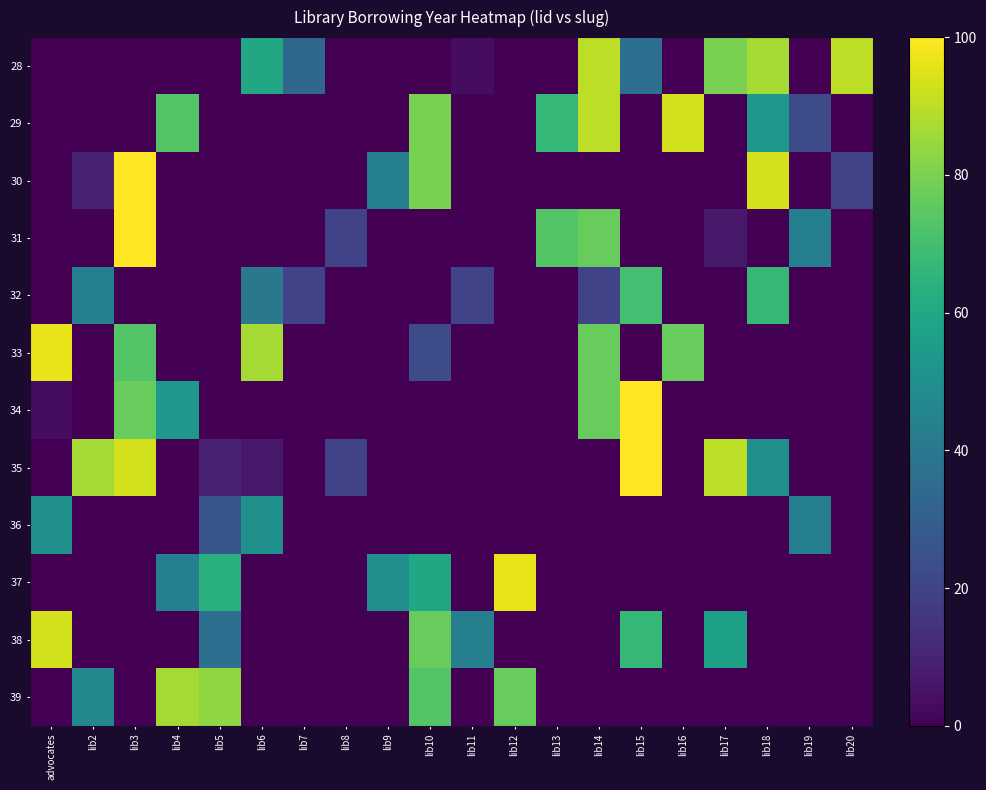

Reading right to left, transcribe all the data shown in this chart.

28: lib20=90.0	lib19=0.0	lib18=86.7	lib17=80.0	lib16=0.0	lib15=36.7	lib14=90.0	lib13=0.0	lib12=0.0	lib11=3.3	lib10=0.0	lib9=0.0	lib8=0.0	lib7=33.3	lib6=60.0	lib5=0.0	lib4=0.0	lib3=0.0	lib2=0.0	advocates=0.0
29: lib20=0.0	lib19=23.3	lib18=53.3	lib17=0.0	lib16=93.3	lib15=0.0	lib14=90.0	lib13=66.7	lib12=0.0	lib11=0.0	lib10=80.0	lib9=0.0	lib8=0.0	lib7=0.0	lib6=0.0	lib5=0.0	lib4=73.3	lib3=0.0	lib2=0.0	advocates=0.0
30: lib20=20.0	lib19=0.0	lib18=93.3	lib17=0.0	lib16=0.0	lib15=0.0	lib14=0.0	lib13=0.0	lib12=0.0	lib11=0.0	lib10=80.0	lib9=43.3	lib8=0.0	lib7=0.0	lib6=0.0	lib5=0.0	lib4=0.0	lib3=100.0	lib2=10.0	advocates=0.0
31: lib20=0.0	lib19=43.3	lib18=0.0	lib17=6.7	lib16=0.0	lib15=0.0	lib14=76.7	lib13=73.3	lib12=0.0	lib11=0.0	lib10=0.0	lib9=0.0	lib8=20.0	lib7=0.0	lib6=0.0	lib5=0.0	lib4=0.0	lib3=100.0	lib2=0.0	advocates=0.0
32: lib20=0.0	lib19=0.0	lib18=66.7	lib17=0.0	lib16=0.0	lib15=70.0	lib14=20.0	lib13=0.0	lib12=0.0	lib11=20.0	lib10=0.0	lib9=0.0	lib8=0.0	lib7=20.0	lib6=40.0	lib5=0.0	lib4=0.0	lib3=0.0	lib2=43.3	advocates=0.0
33: lib20=0.0	lib19=0.0	lib18=0.0	lib17=0.0	lib16=76.7	lib15=0.0	lib14=76.7	lib13=0.0	lib12=0.0	lib11=0.0	lib10=23.3	lib9=0.0	lib8=0.0	lib7=0.0	lib6=86.7	lib5=0.0	lib4=0.0	lib3=73.3	lib2=0.0	advocates=96.7
34: lib20=0.0	lib19=0.0	lib18=0.0	lib17=0.0	lib16=0.0	lib15=100.0	lib14=76.7	lib13=0.0	lib12=0.0	lib11=0.0	lib10=0.0	lib9=0.0	lib8=0.0	lib7=0.0	lib6=0.0	lib5=0.0	lib4=53.3	lib3=76.7	lib2=0.0	advocates=3.3
35: lib20=0.0	lib19=0.0	lib18=50.0	lib17=90.0	lib16=0.0	lib15=100.0	lib14=0.0	lib13=0.0	lib12=0.0	lib11=0.0	lib10=0.0	lib9=0.0	lib8=20.0	lib7=0.0	lib6=6.7	lib5=10.0	lib4=0.0	lib3=93.3	lib2=86.7	advocates=0.0
36: lib20=0.0	lib19=43.3	lib18=0.0	lib17=0.0	lib16=0.0	lib15=0.0	lib14=0.0	lib13=0.0	lib12=0.0	lib11=0.0	lib10=0.0	lib9=0.0	lib8=0.0	lib7=0.0	lib6=50.0	lib5=26.7	lib4=0.0	lib3=0.0	lib2=0.0	advocates=50.0
37: lib20=0.0	lib19=0.0	lib18=0.0	lib17=0.0	lib16=0.0	lib15=0.0	lib14=0.0	lib13=0.0	lib12=96.7	lib11=0.0	lib10=60.0	lib9=50.0	lib8=0.0	lib7=0.0	lib6=0.0	lib5=63.3	lib4=43.3	lib3=0.0	lib2=0.0	advocates=0.0
38: lib20=0.0	lib19=0.0	lib18=0.0	lib17=56.7	lib16=0.0	lib15=66.7	lib14=0.0	lib13=0.0	lib12=0.0	lib11=43.3	lib10=76.7	lib9=0.0	lib8=0.0	lib7=0.0	lib6=0.0	lib5=36.7	lib4=0.0	lib3=0.0	lib2=0.0	advocates=93.3
39: lib20=0.0	lib19=0.0	lib18=0.0	lib17=0.0	lib16=0.0	lib15=0.0	lib14=0.0	lib13=0.0	lib12=76.7	lib11=0.0	lib10=73.3	lib9=0.0	lib8=0.0	lib7=0.0	lib6=0.0	lib5=83.3	lib4=86.7	lib3=0.0	lib2=46.7	advocates=0.0